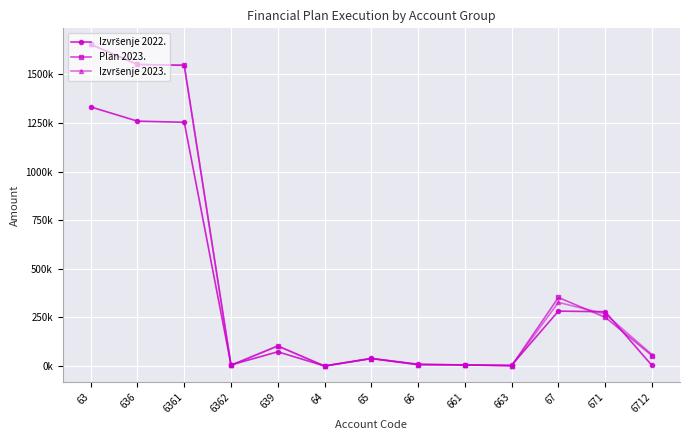

At which label is Plan 2023. closest to 826969?

67